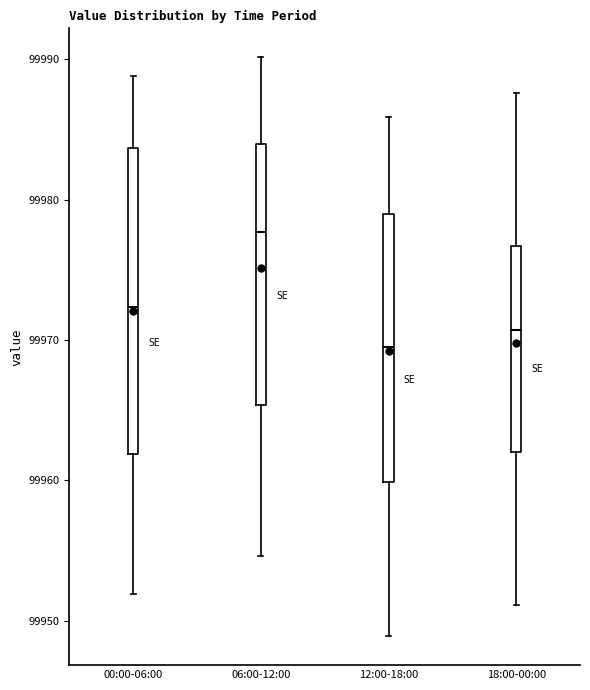

Which box is the tallest, from its lower edge to its upper edge?

00:00-06:00